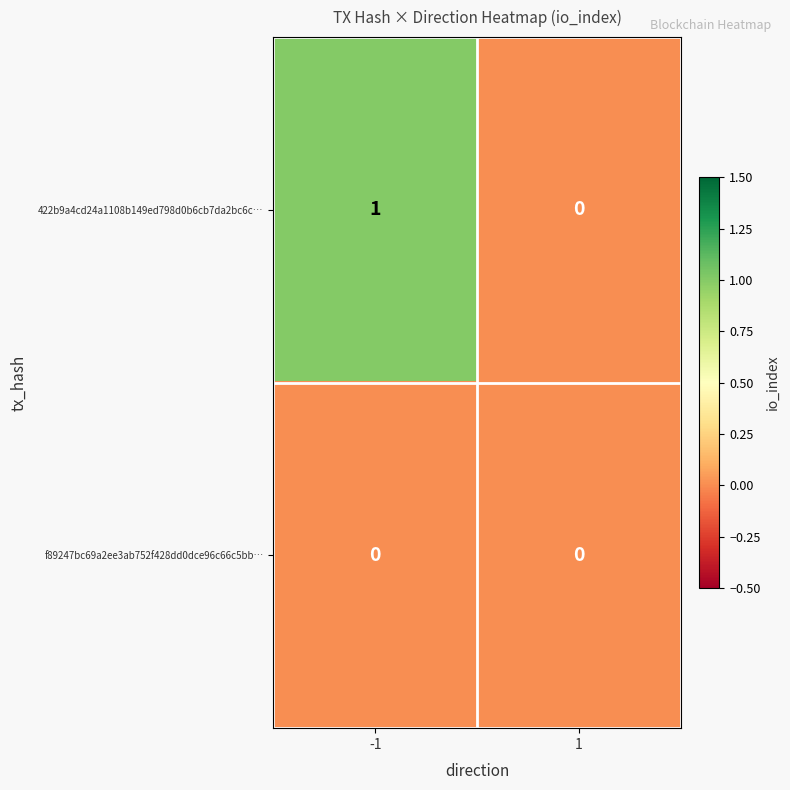

At which category is the sum across all series the highest?

-1